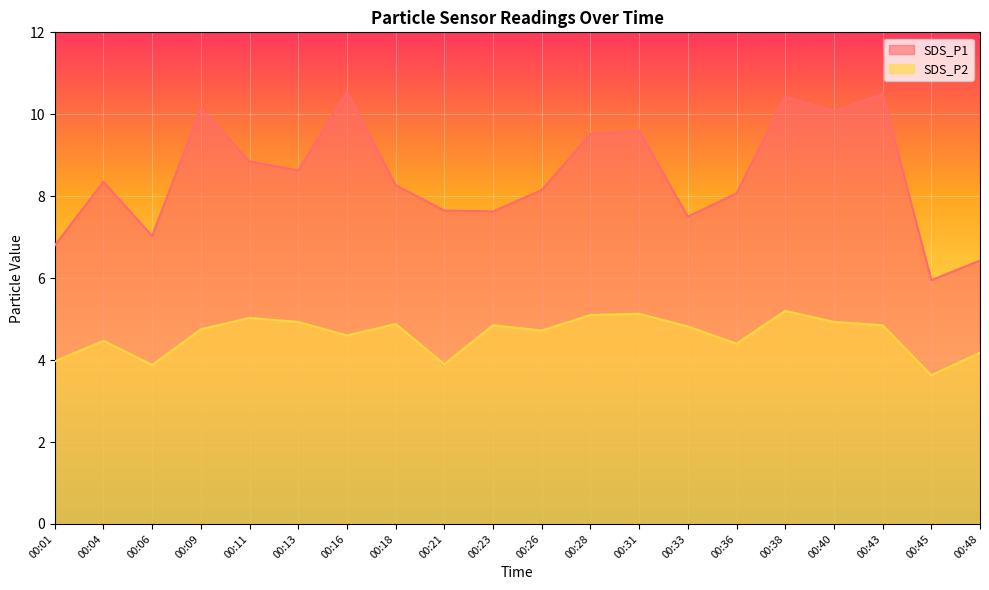

How many lines are shown in the chart?

2